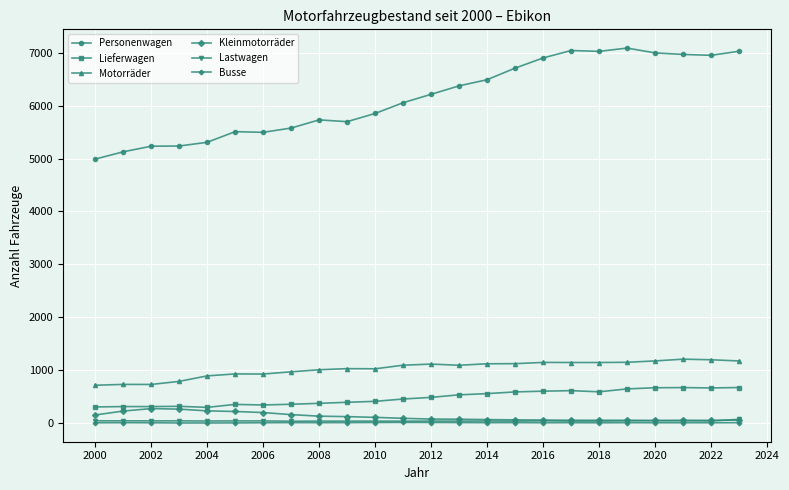

Which series has the widest spread of values?

Personenwagen